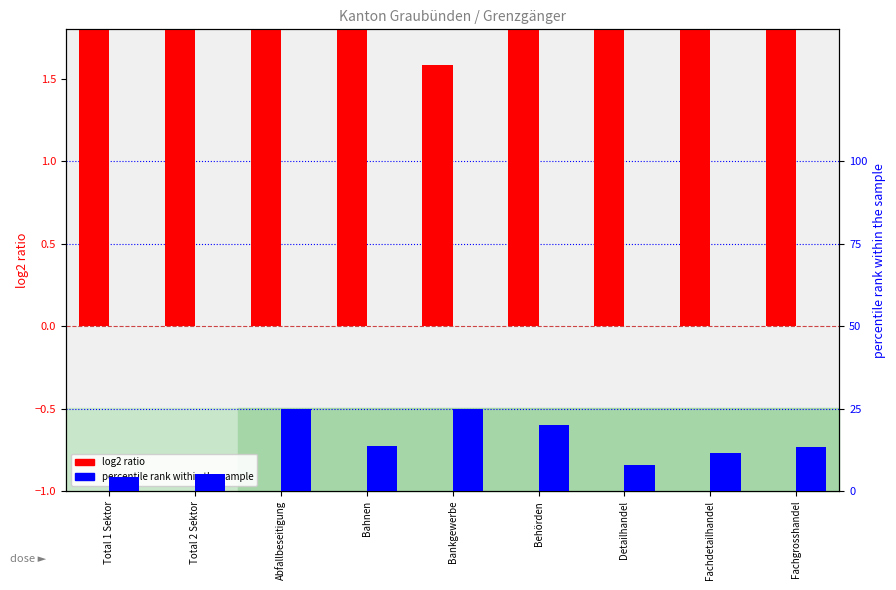

What is the label of the 1st bar from the left?

Total 1 Sektor